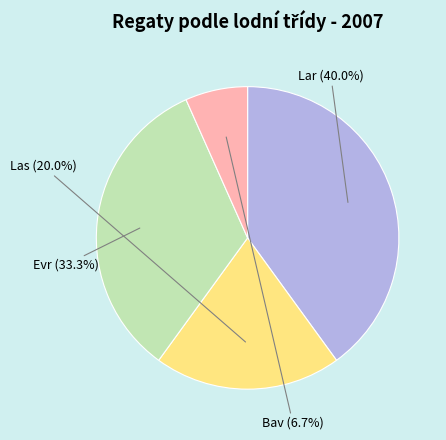

Is there any slice that represents more than half of the pie?

No